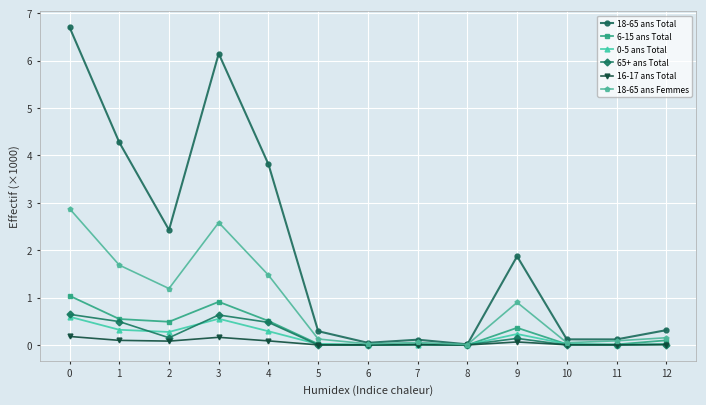

True or false: 16-17 ans Total has more than 1 points higher than both neighbors.

True